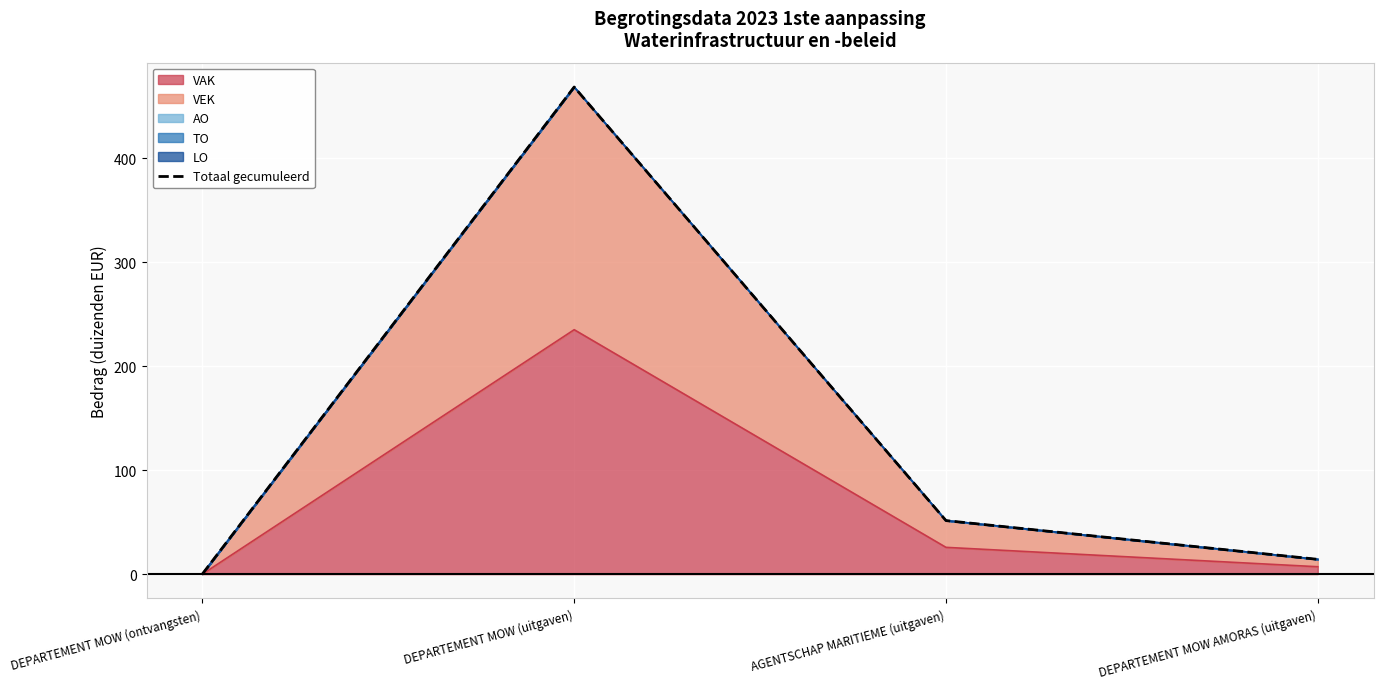

The value at DEPARTEMENT MOW (uitgaven) is 735.4. True or false?

False